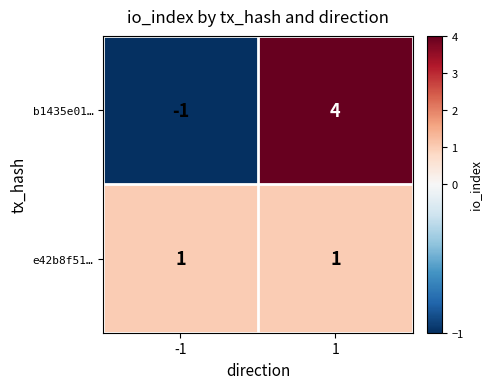

Between -1 and 1, which series saw the biggest shift?

b1435e01…